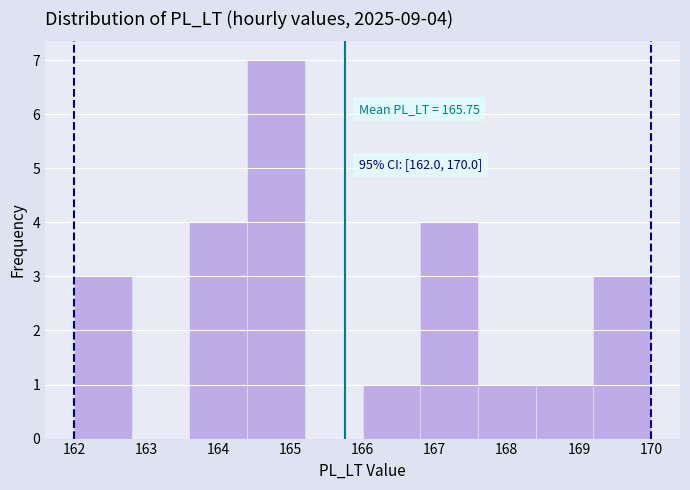

Which range on the x-axis has the tallest bar?

164.4 to 165.2